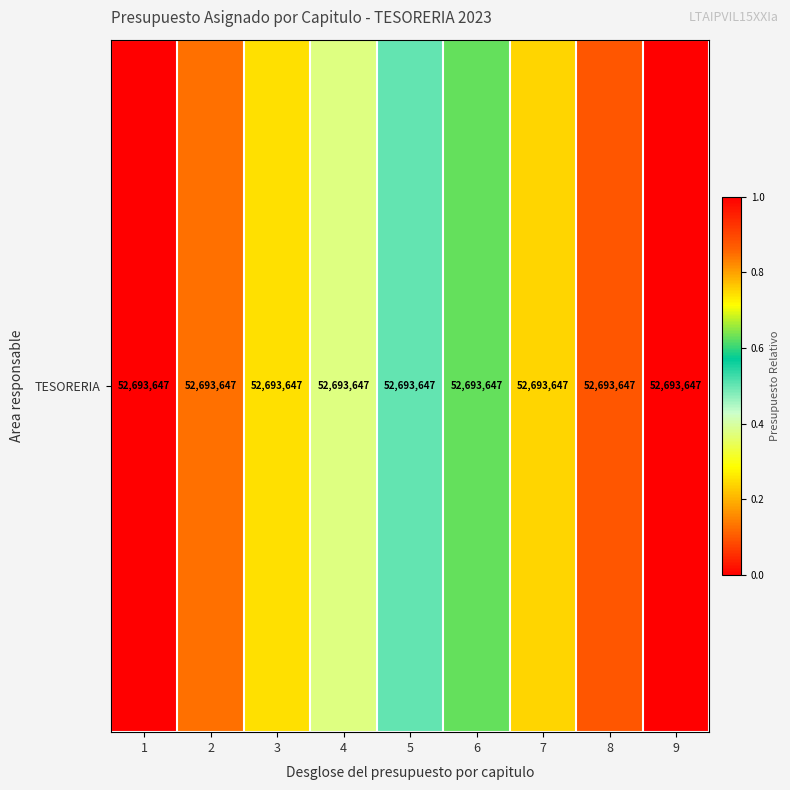

Rank the categories by value from highest to lowest.

9, 8, 7, 6, 5, 4, 3, 2, 1